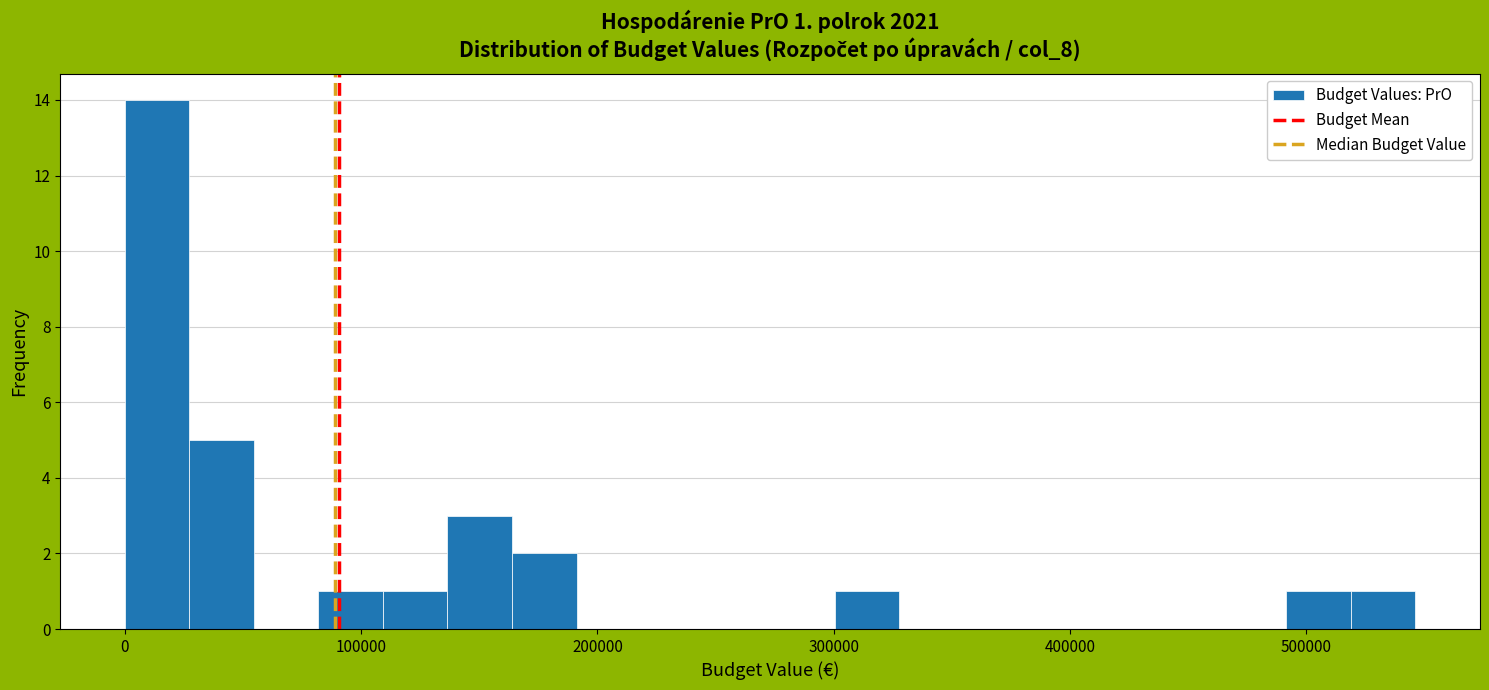

Around what value on the x-axis is the tallest bar? Give the approximate position of its centre, as read against the axis.

10000